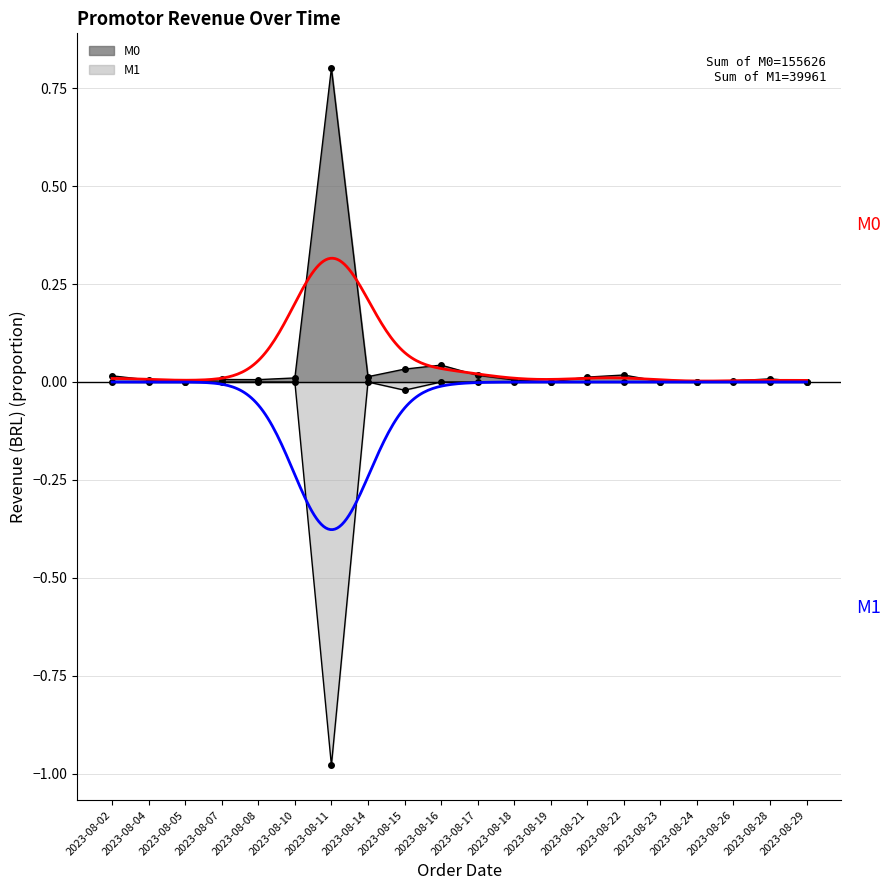

The value of M0 at 2023-08-18 is 0.0. True or false?

False